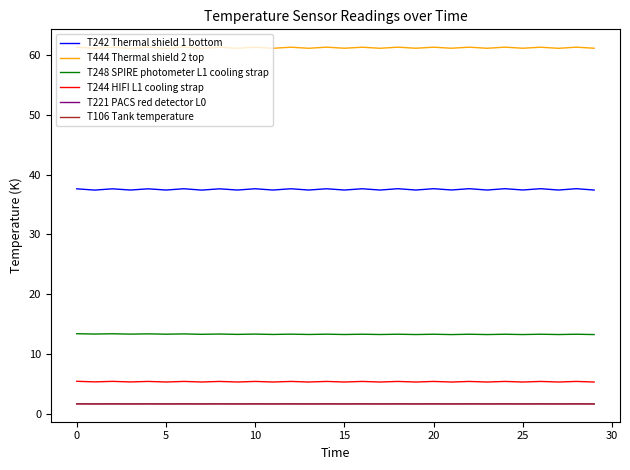

Which series has the largest total across all categories?

T444 Thermal shield 2 top